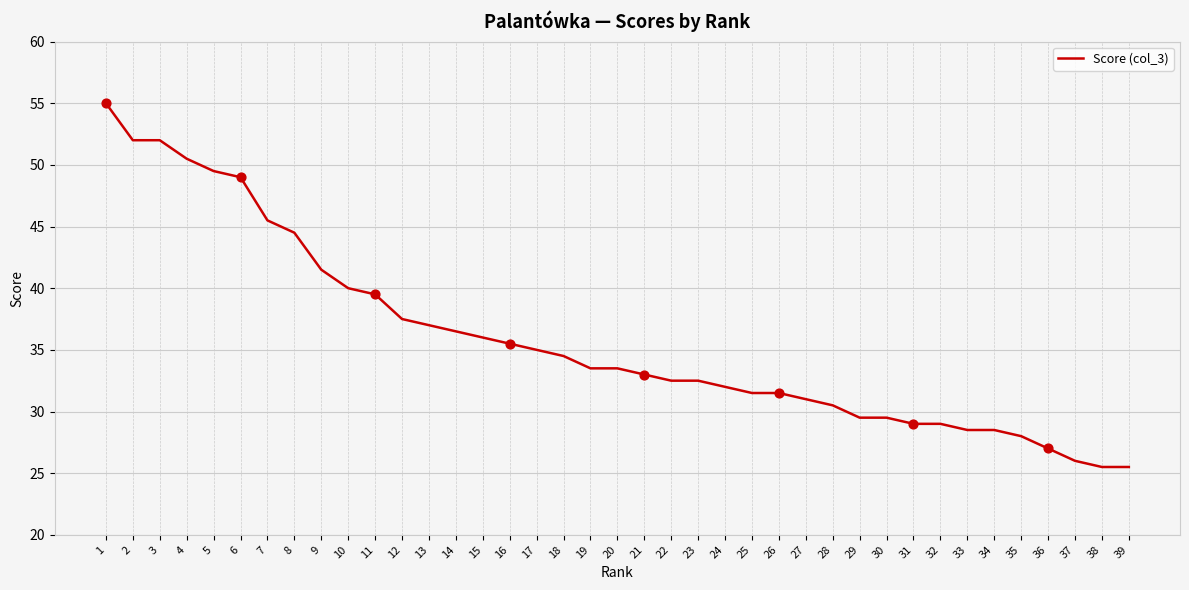

What is the ratio of the value at 13 to the value at 16?

1.0